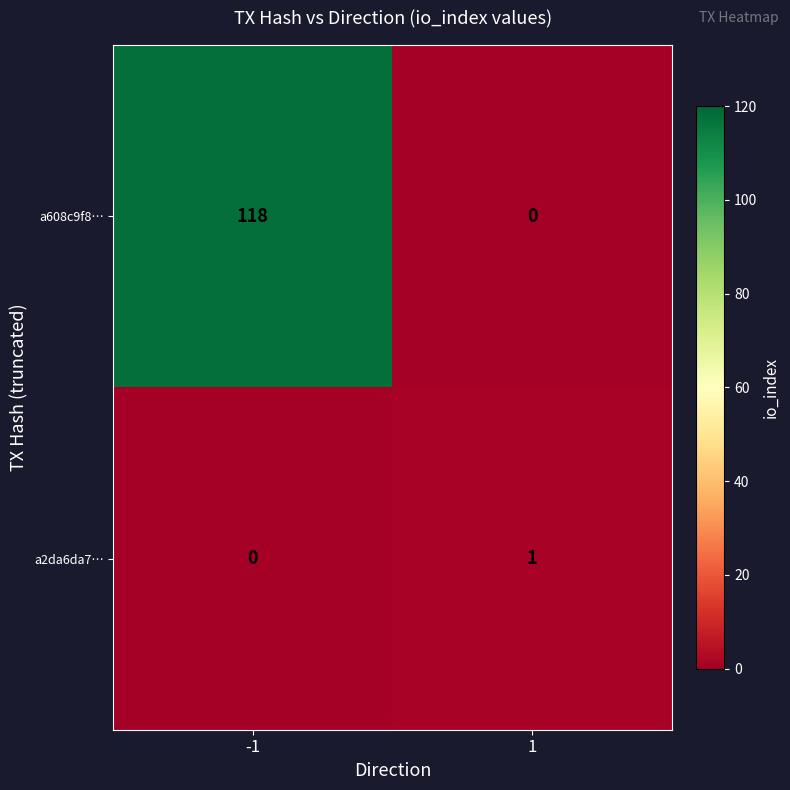

What is the difference between the a608c9f8… values at 1 and -1?

118